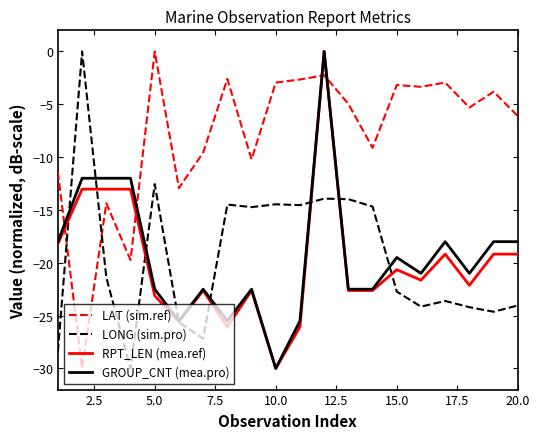

How many lines are shown in the chart?

4